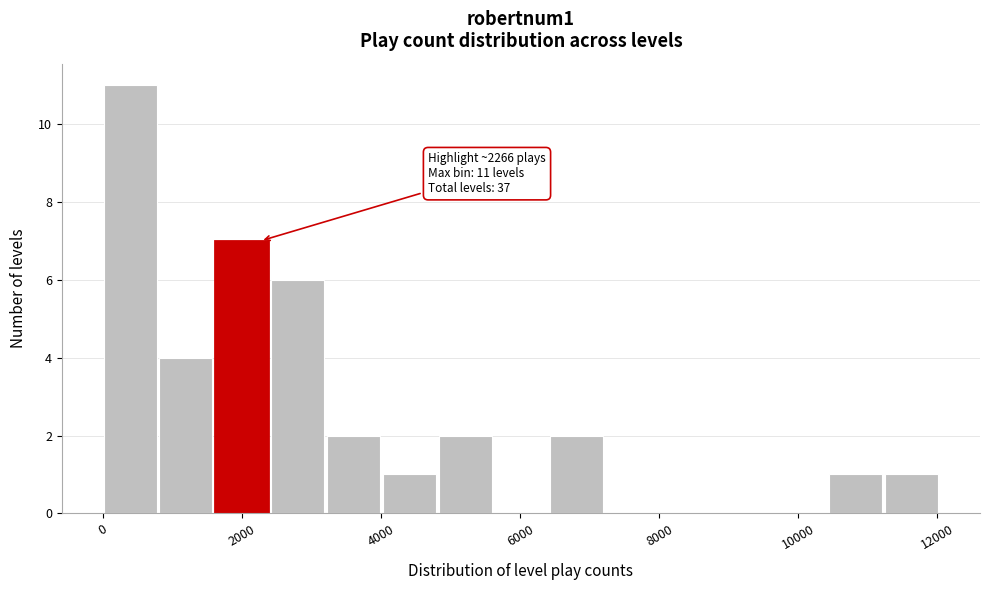

Which range on the x-axis has the tallest bar?

0 to 800